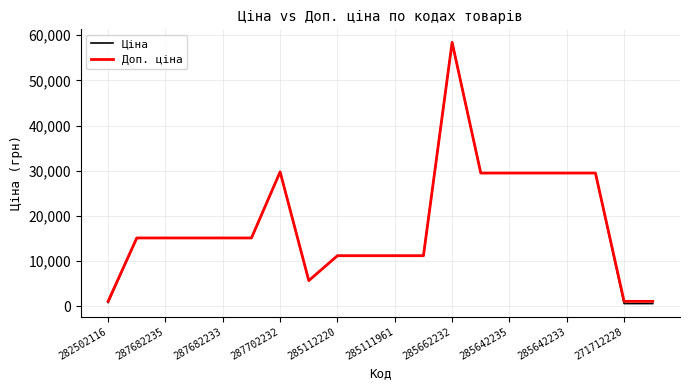

Which series has the widest spread of values?

Ціна